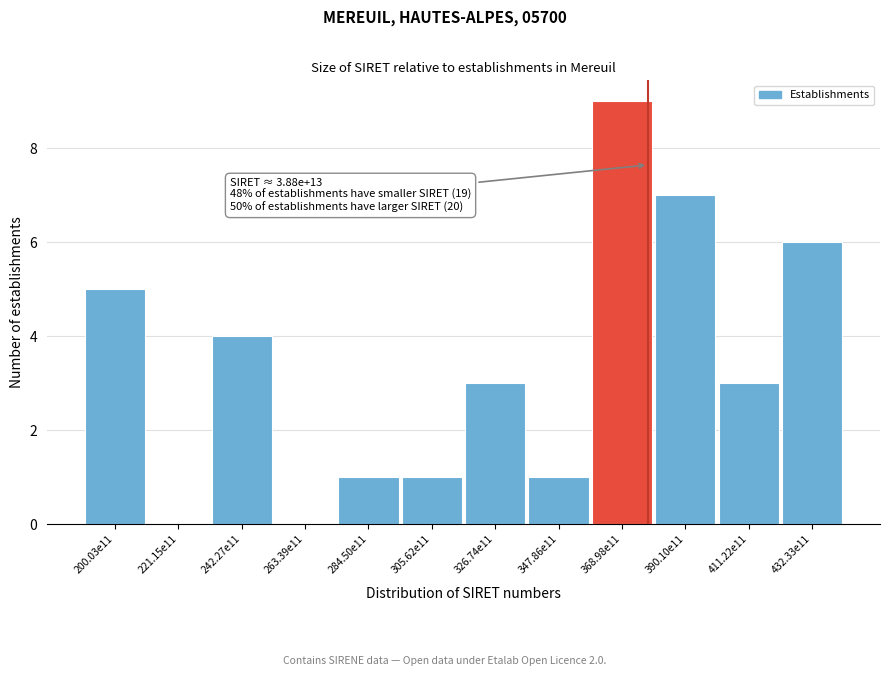

Reading left to right, what are all the values shown in this chart?

200.03e11=5	221.15e11=0	242.27e11=4	263.39e11=0	284.50e11=1	305.62e11=1	326.74e11=3	347.86e11=1	368.98e11=9	390.10e11=7	411.22e11=3	432.33e11=6